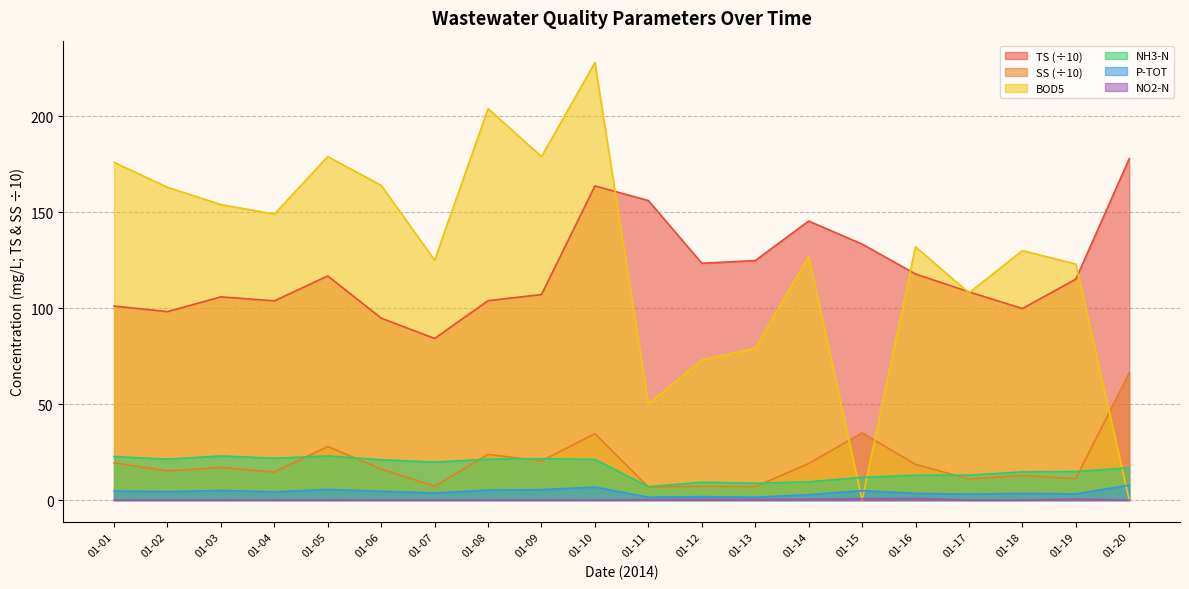

True or false: NO2-N and TS (÷10) intersect in this chart.

False